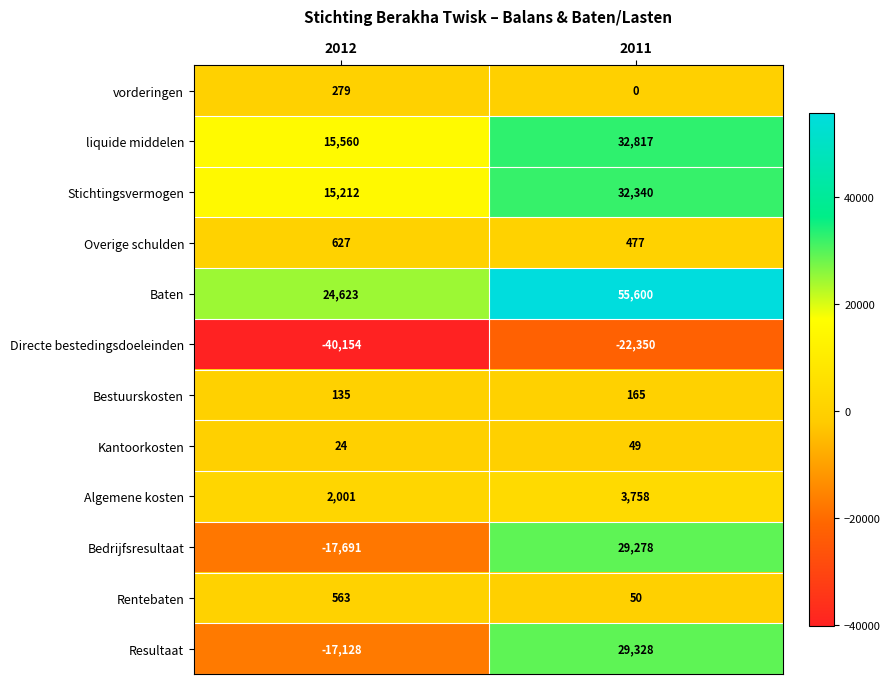

At which category is the sum across all series the highest?

2011